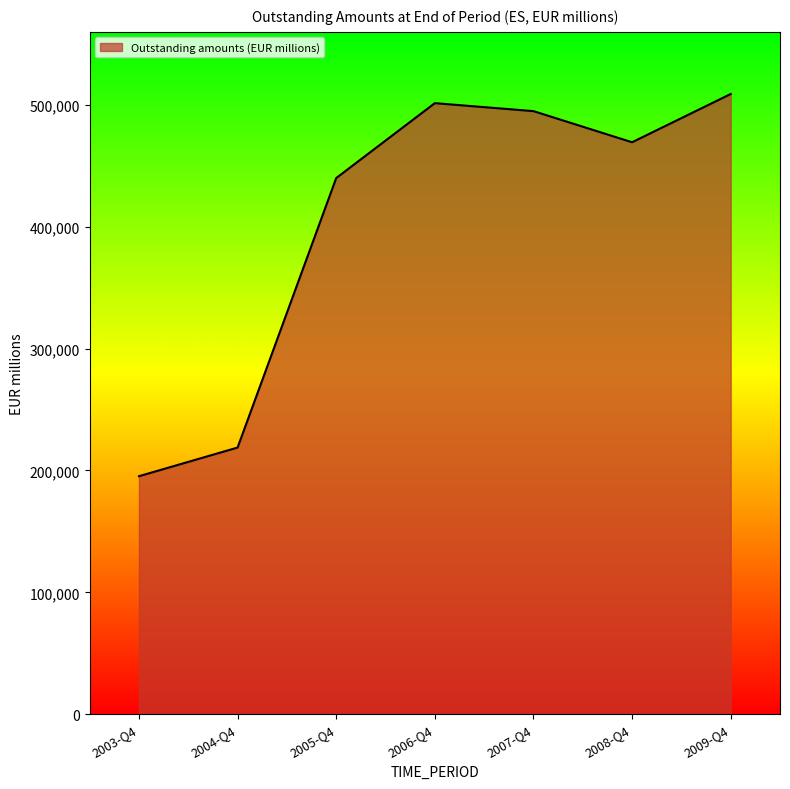

What is the ratio of the value at 2003-Q4 to the value at 2007-Q4?

0.4